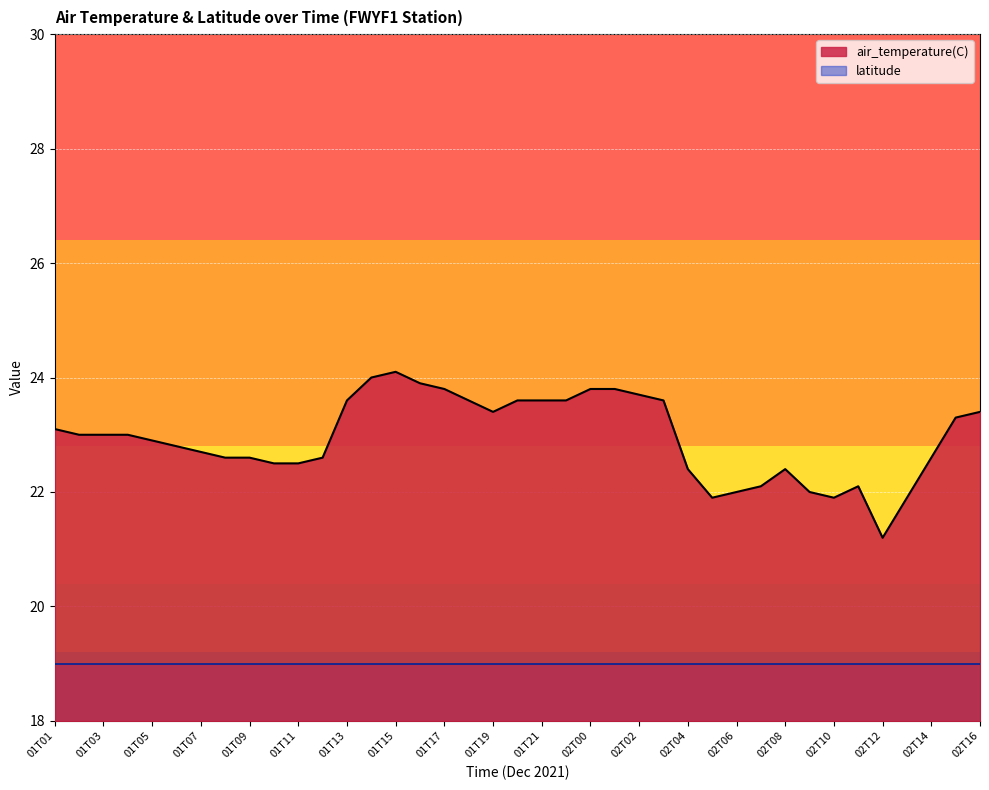

How many values exceed 23?

17